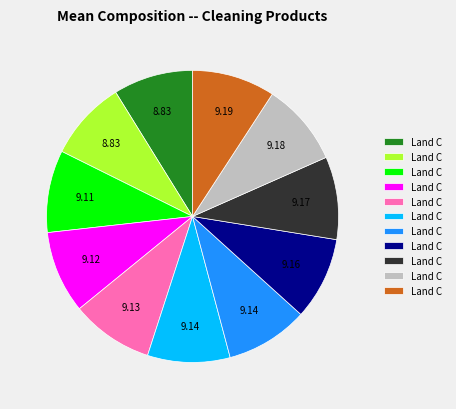

Is there any slice that represents more than half of the pie?

No